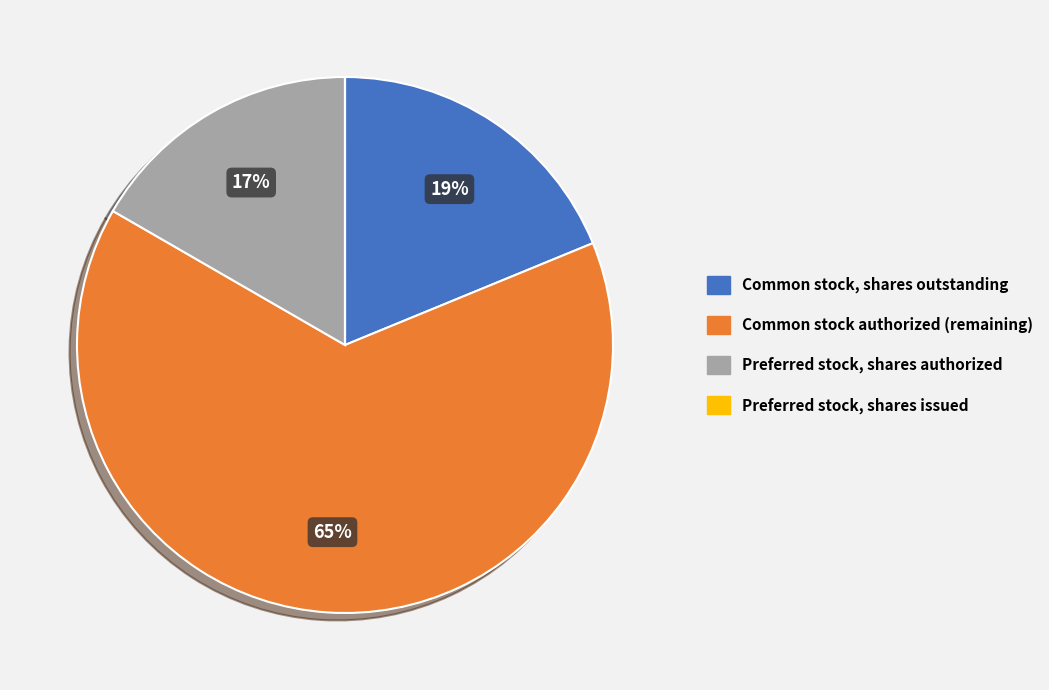

To the nearest percent, what is the average slice percentage?

25%